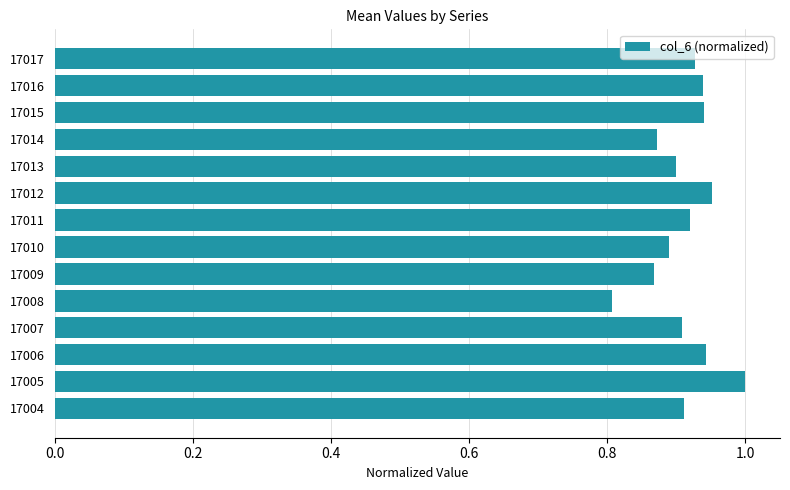

What is the sum of the values at 17016 and 17008?

1.7